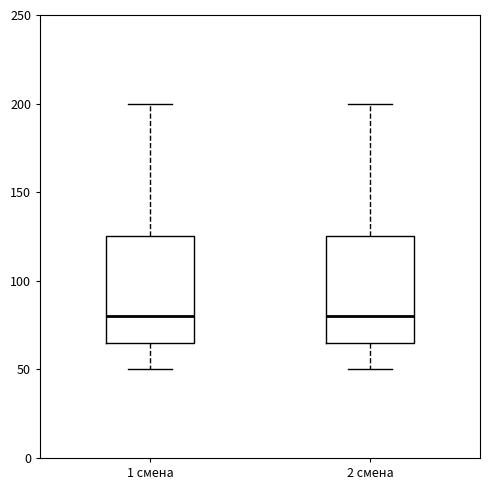

Reading left to right, read every box against the y-axis: the position of its median line, the range the box covers, and the ends of its whiskers. The values are not printed on the chart, so give them approximately, as read against the axis.

1 смена: median 80, box 65 to 125, whiskers 50 to 200
2 смена: median 80, box 65 to 125, whiskers 50 to 200